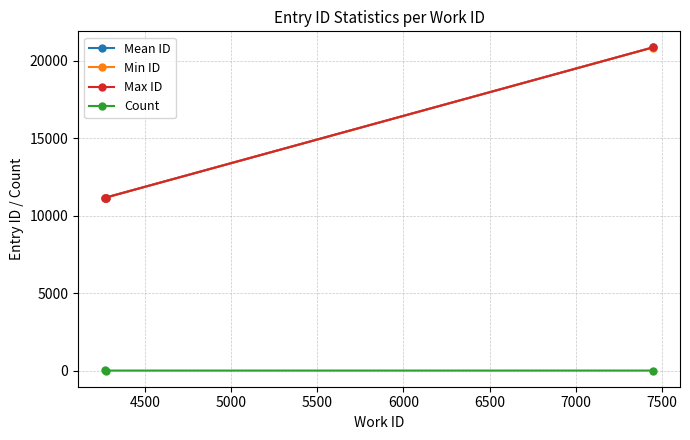

What is the sum of all Mean ID values?

43146.2